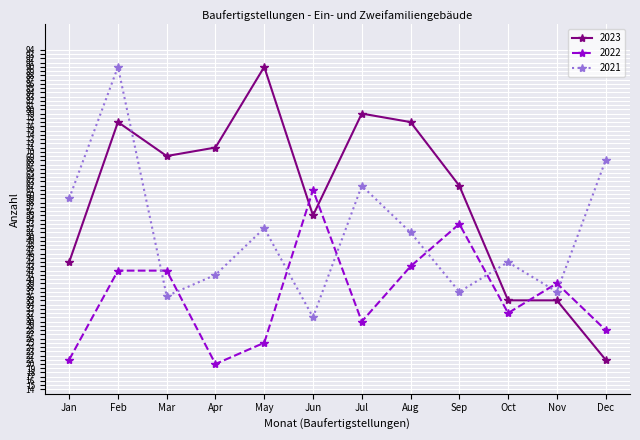

What is the spread (max minus min) of values at May?

65